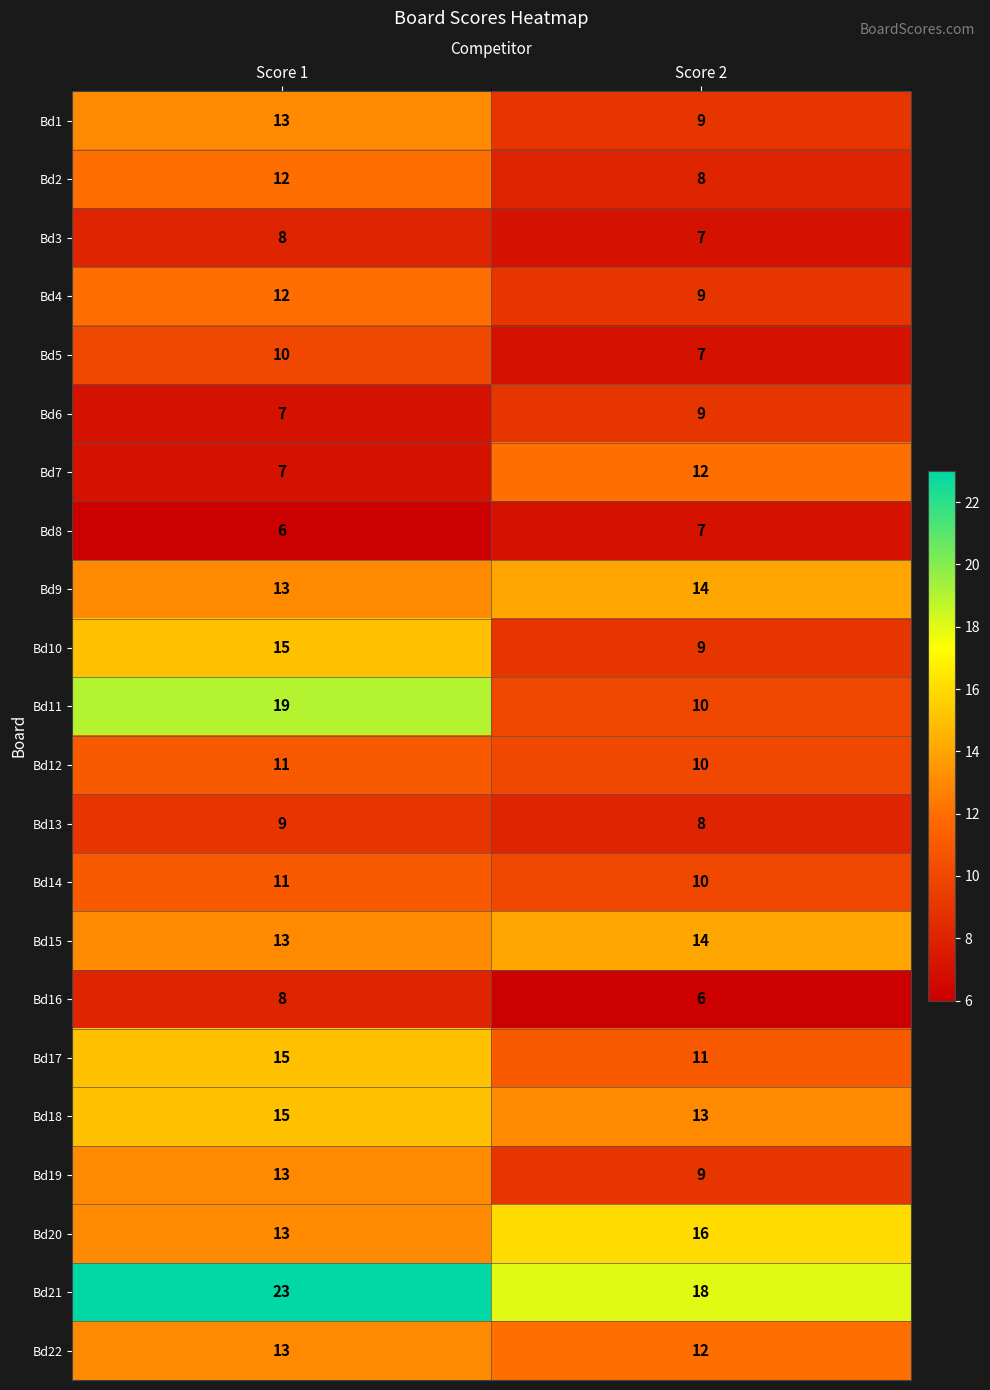

Where is Bd4 nearest to the value 10?

Score 2